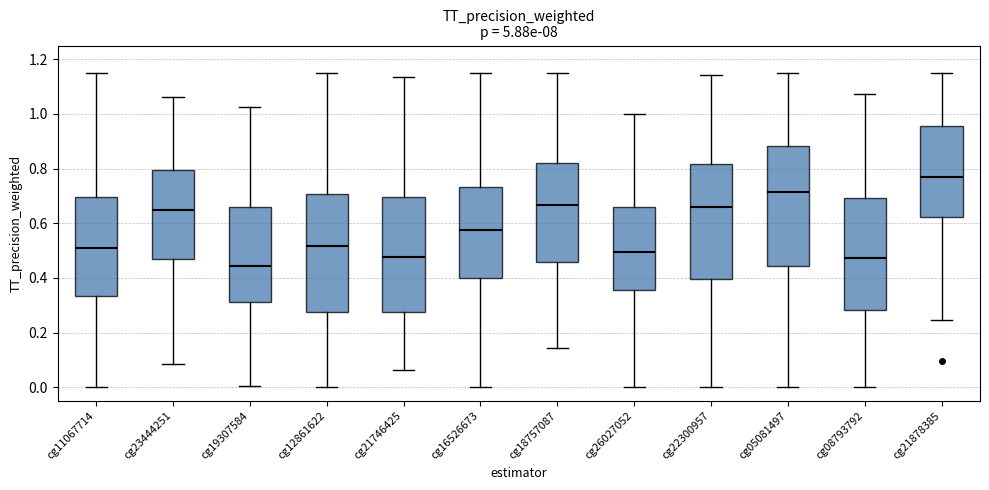

Reading left to right, transcribe this box plot: for each box, give where its median line is, the range the box spans, and where its two whiskers end, as read against the y-axis. The values are not printed on the chart, so give them approximately, as read against the axis.

cg11067714: median 0.52, box 0.34 to 0.70, whiskers 0.00 to 1.16
cg23444251: median 0.64, box 0.46 to 0.80, whiskers 0.08 to 1.06
cg19307584: median 0.44, box 0.32 to 0.66, whiskers 0.00 to 1.02
cg12861622: median 0.52, box 0.28 to 0.70, whiskers 0.00 to 1.16
cg21746425: median 0.48, box 0.28 to 0.70, whiskers 0.06 to 1.14
cg16526673: median 0.58, box 0.40 to 0.74, whiskers 0.00 to 1.16
cg18757087: median 0.66, box 0.46 to 0.82, whiskers 0.14 to 1.16
cg26027052: median 0.50, box 0.36 to 0.66, whiskers 0.00 to 1.00
cg22300957: median 0.66, box 0.40 to 0.82, whiskers 0.00 to 1.14
cg05081497: median 0.72, box 0.44 to 0.88, whiskers 0.00 to 1.16
cg08793792: median 0.48, box 0.28 to 0.70, whiskers 0.00 to 1.08
cg21878385: median 0.76, box 0.62 to 0.96, whiskers 0.24 to 1.16